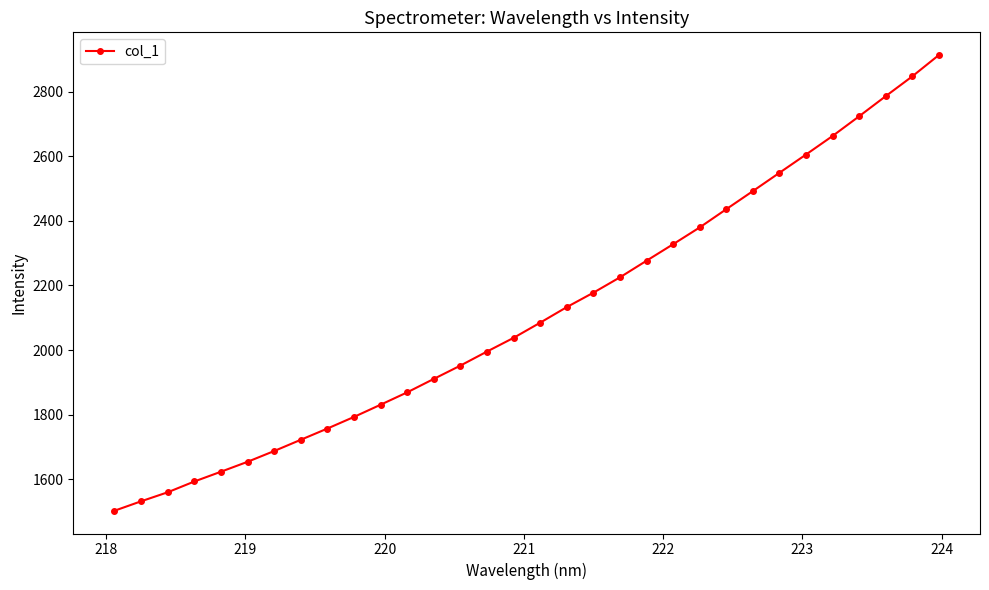

What is the smallest value displayed?

1502.0